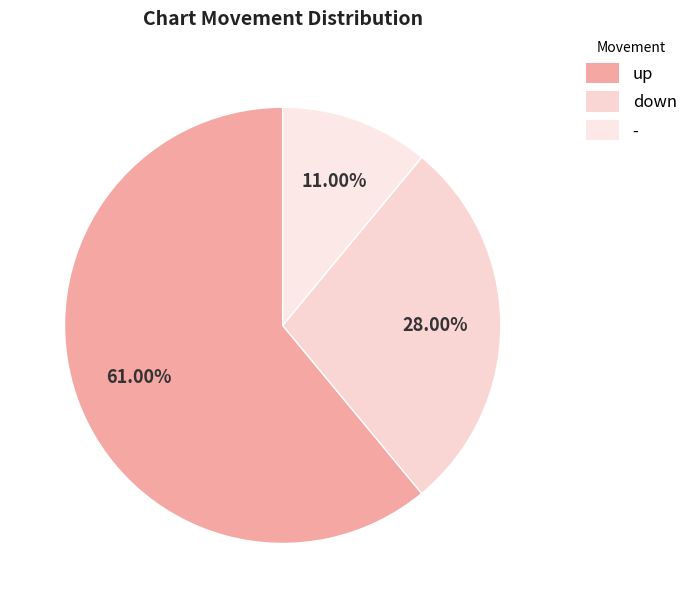

True or false: - accounts for 19% of the total.

False